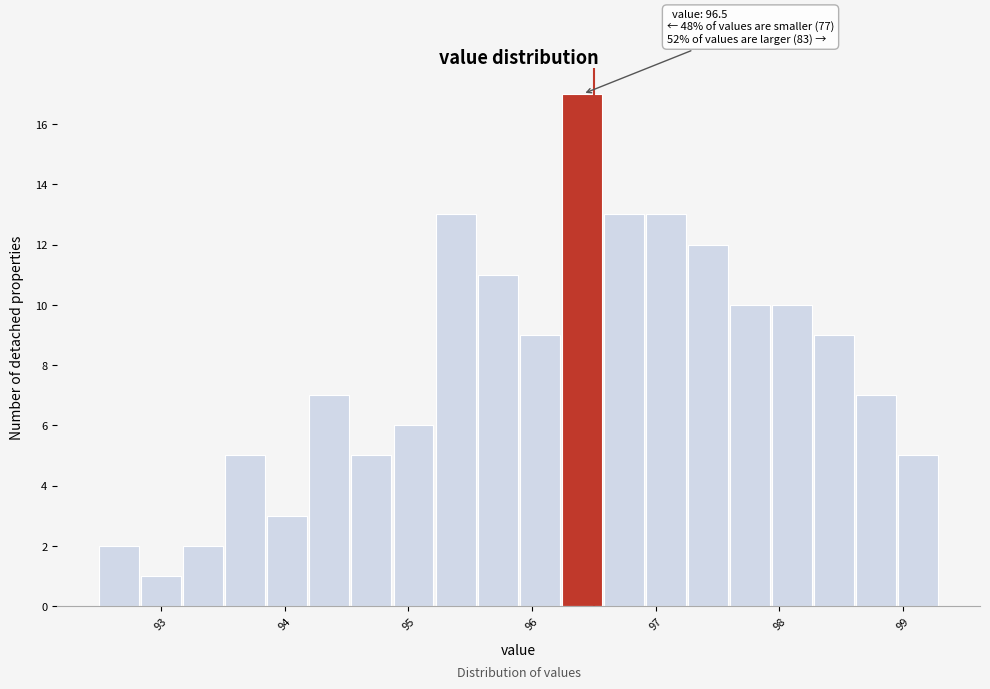

Around what value on the x-axis is the tallest bar? Give the approximate position of its centre, as read against the axis.

96.4